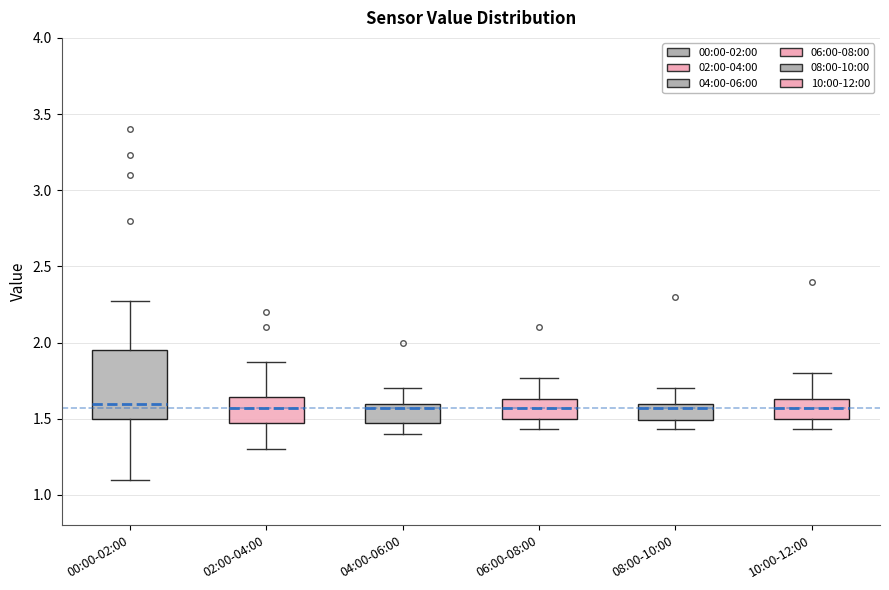

Which box is the tallest, from its lower edge to its upper edge?

00:00-02:00